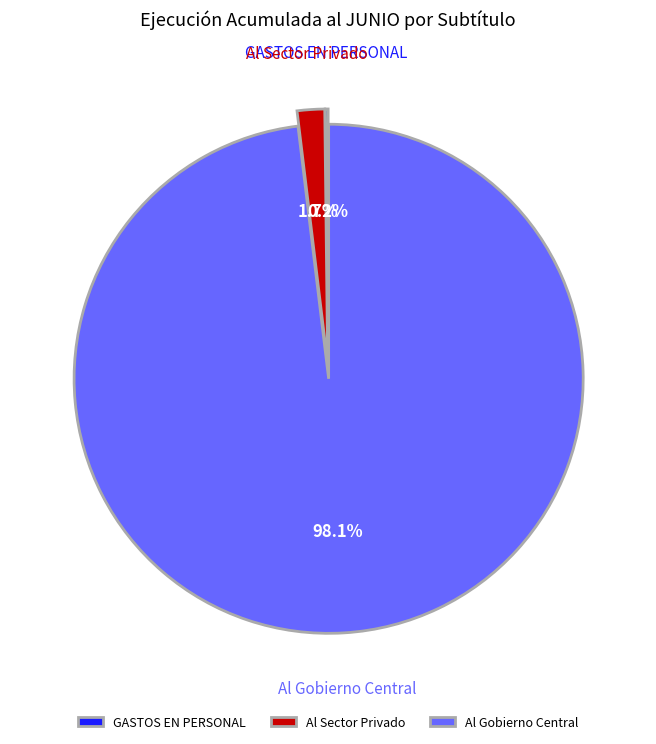

Combined, what portion of the pie is Al Sector Privado and Al Gobierno Central?

99.8%